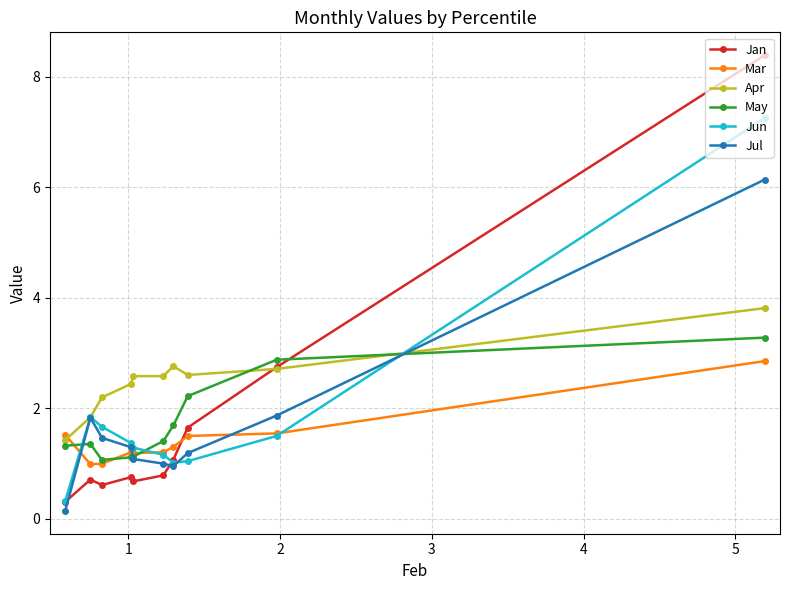

What is the minimum value for Jun?

0.3